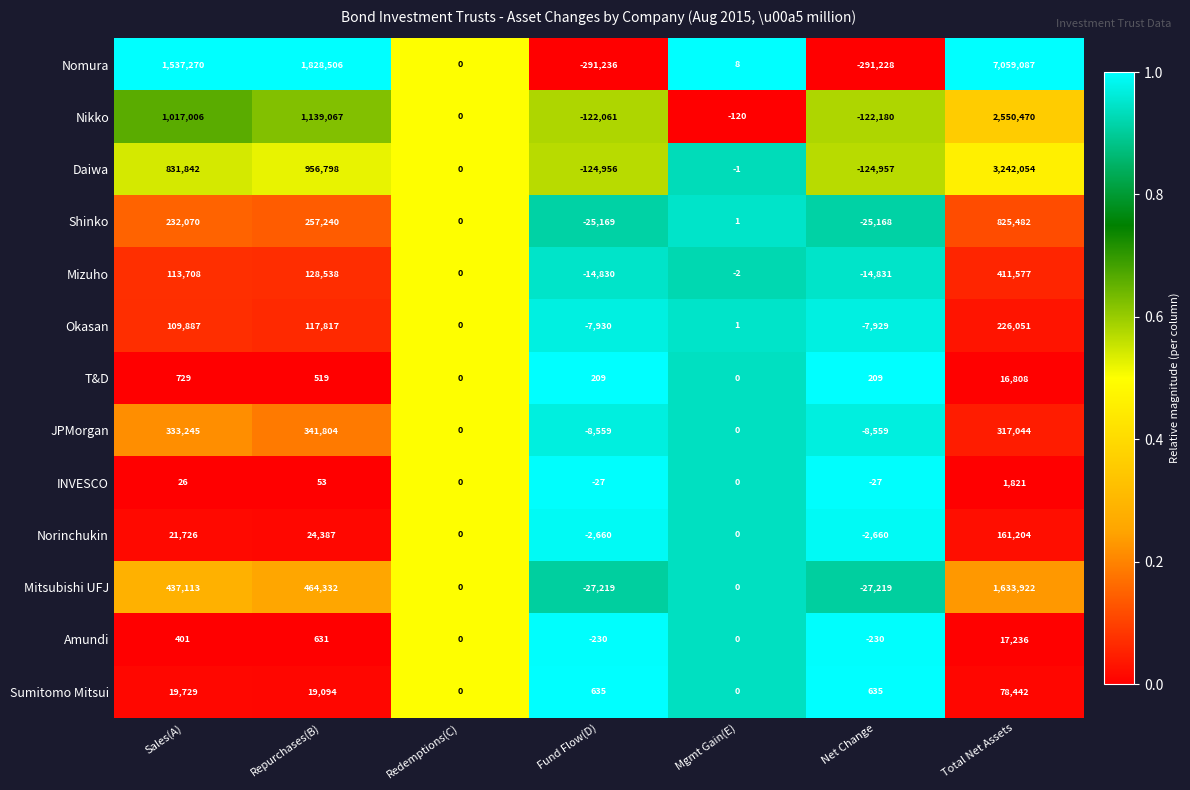

What is the highest value of the INVESCO series?

1821